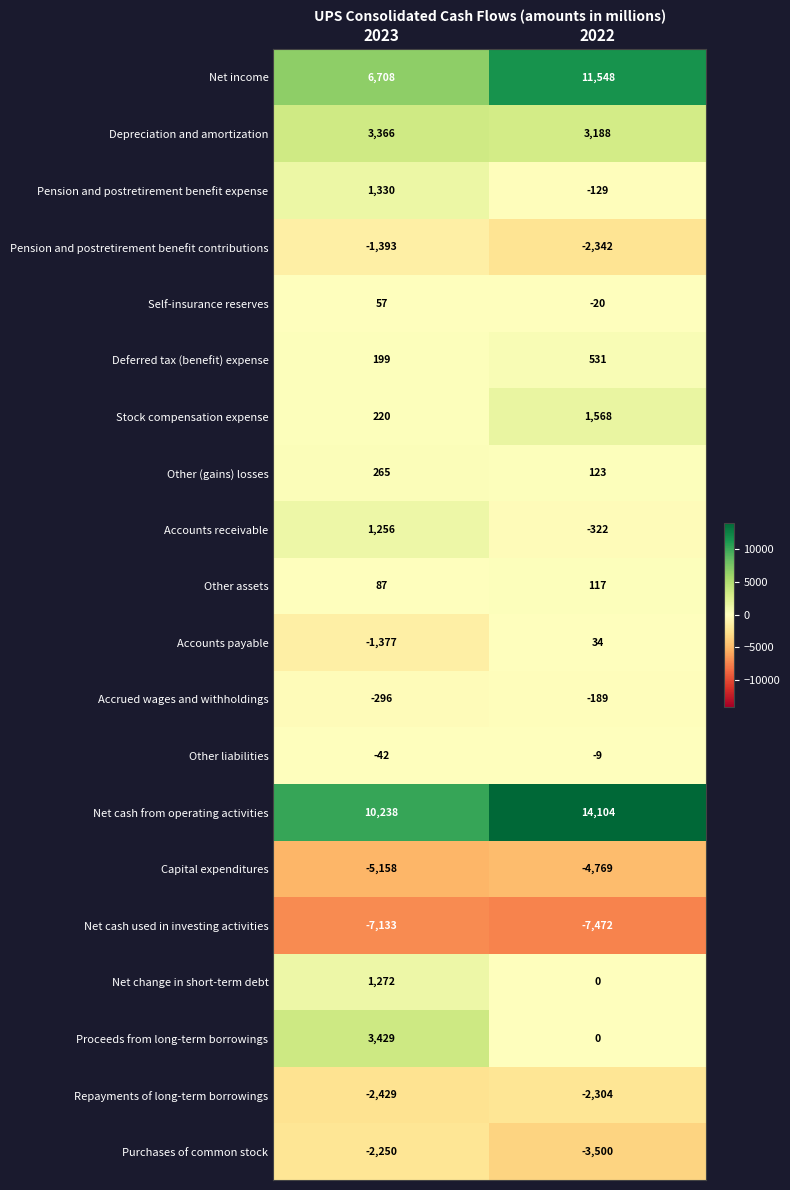

What is the maximum value shown in the chart?

14104